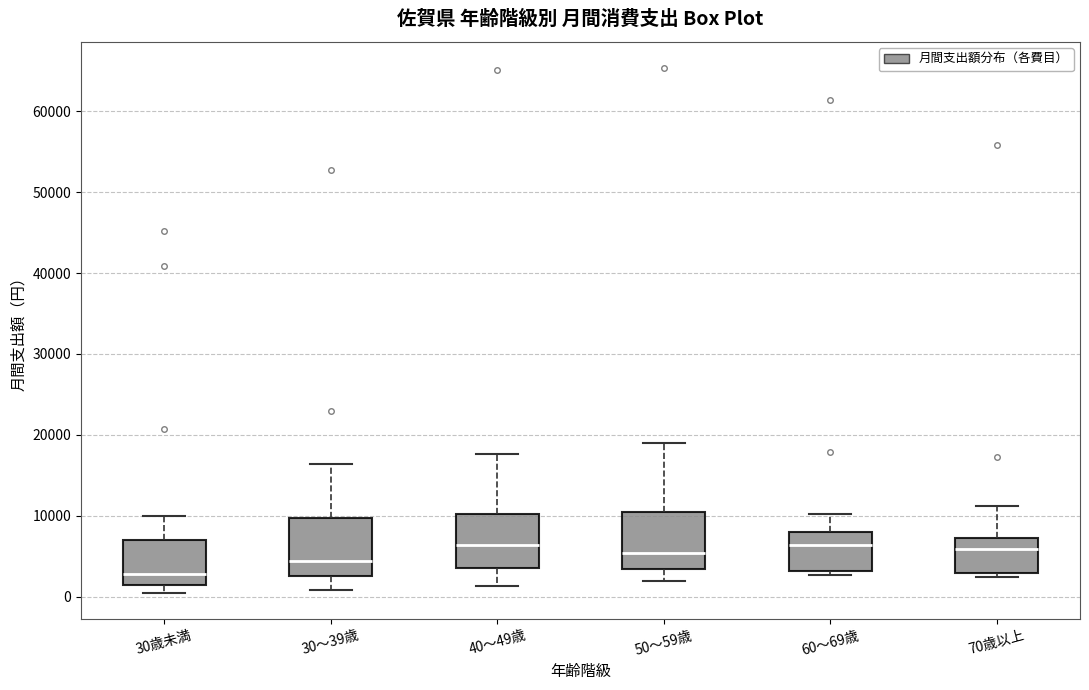

Which box's median line is the lowest?

30歳未満